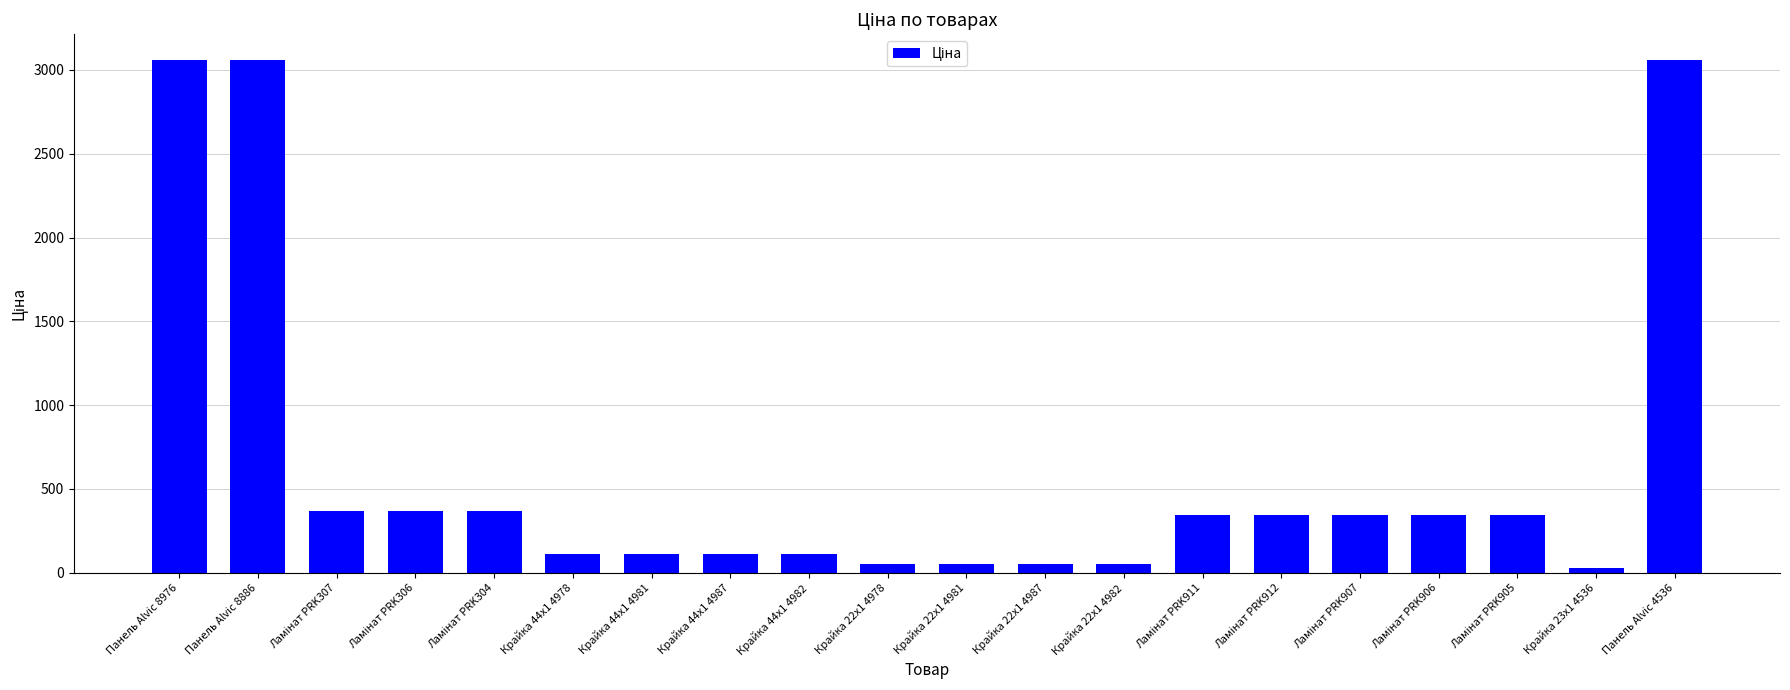

Which has a higher value, Панель Alvic 8886 or Крайка 44x1 4978?

Панель Alvic 8886